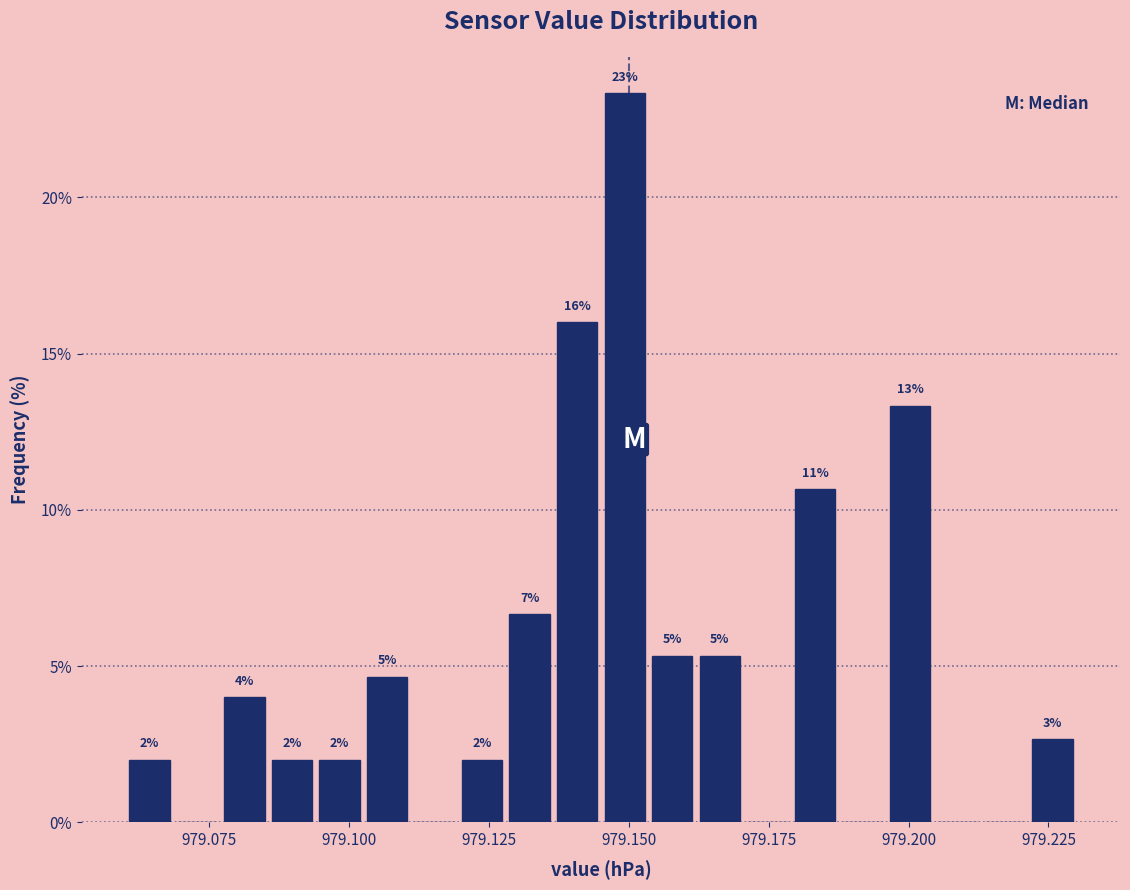

Read against the x-axis, roughly where is the centre of the tallest bar?

979.150